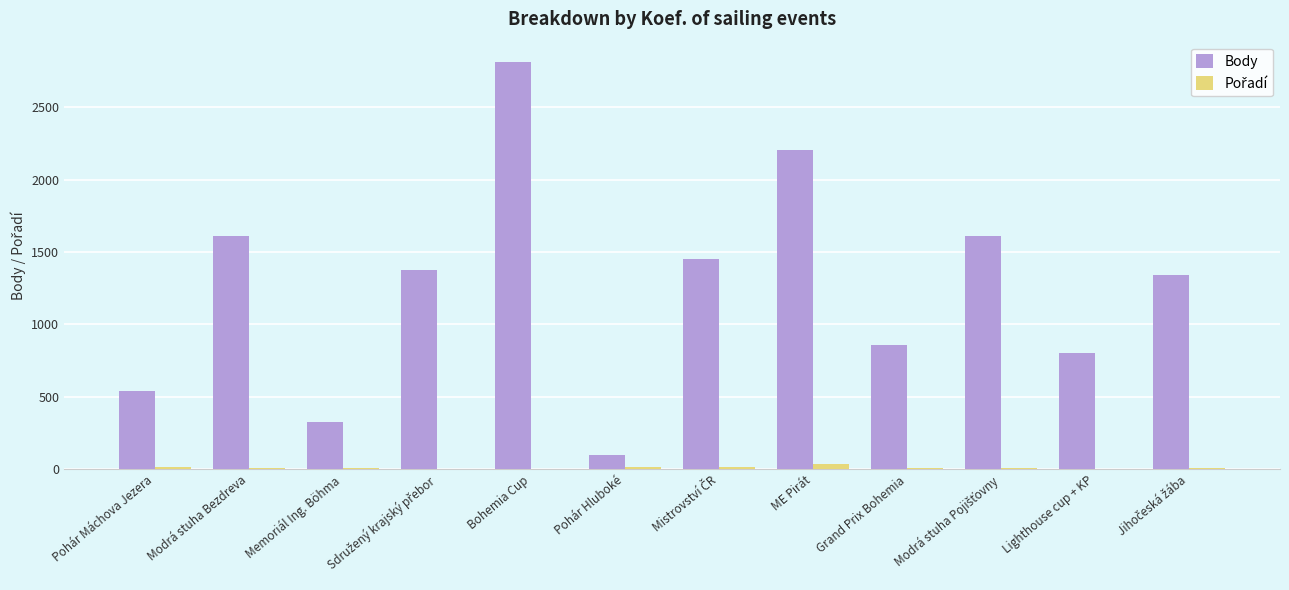

Which series has the largest total across all categories?

Body